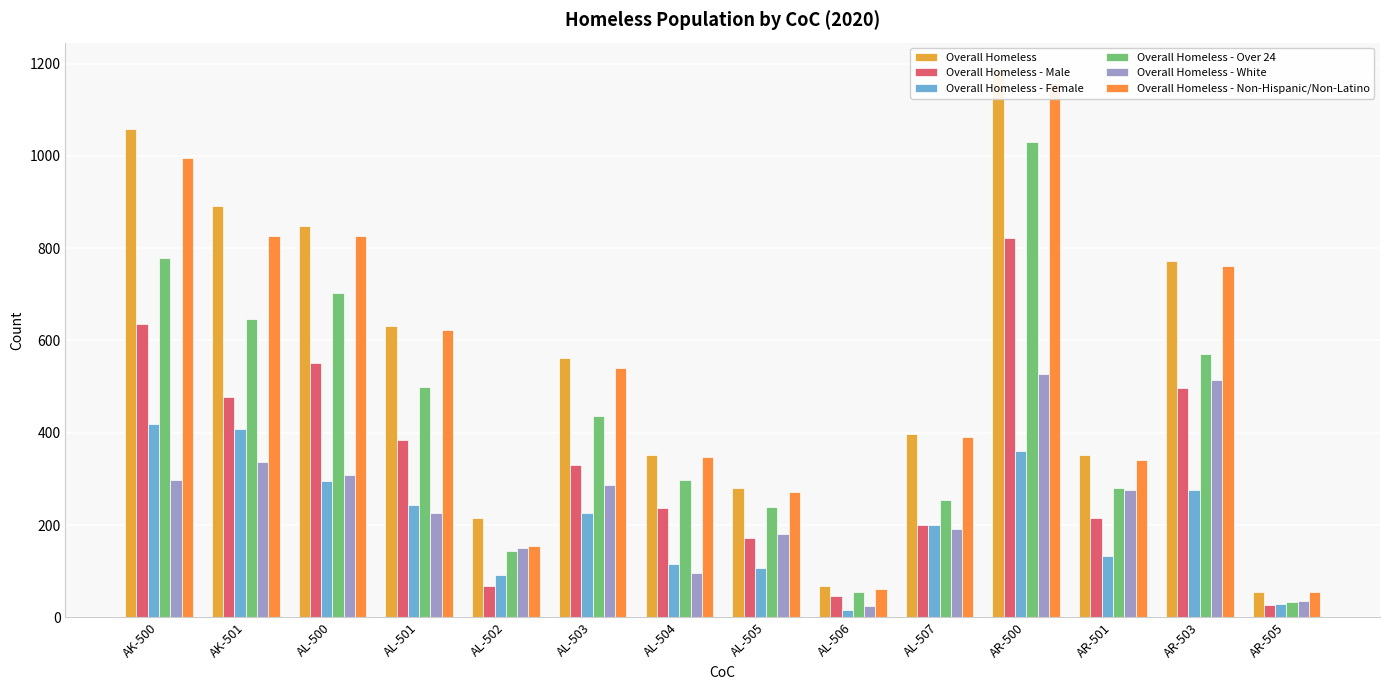

What is the smallest value displayed?

16